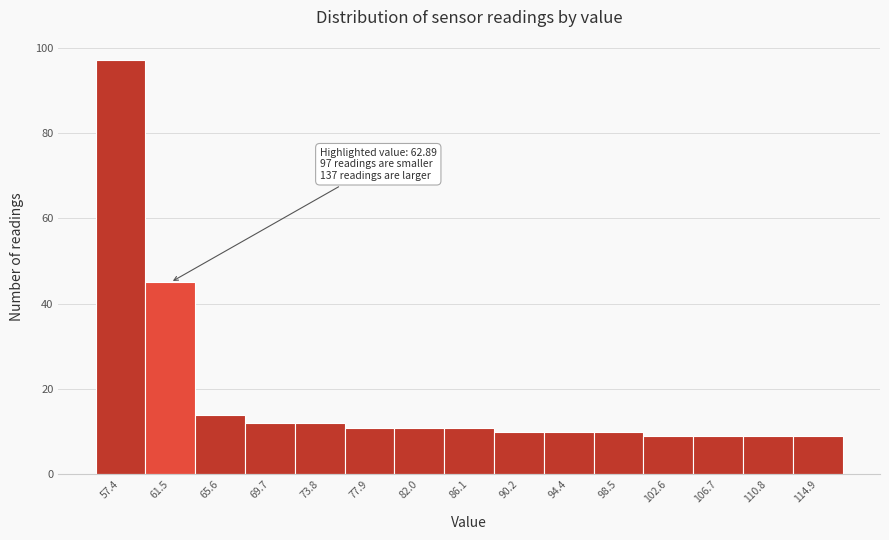

Reading left to right, transcribe all the data shown in this chart.

97	45	14	12	12	11	11	11	10	10	10	9	9	9	9